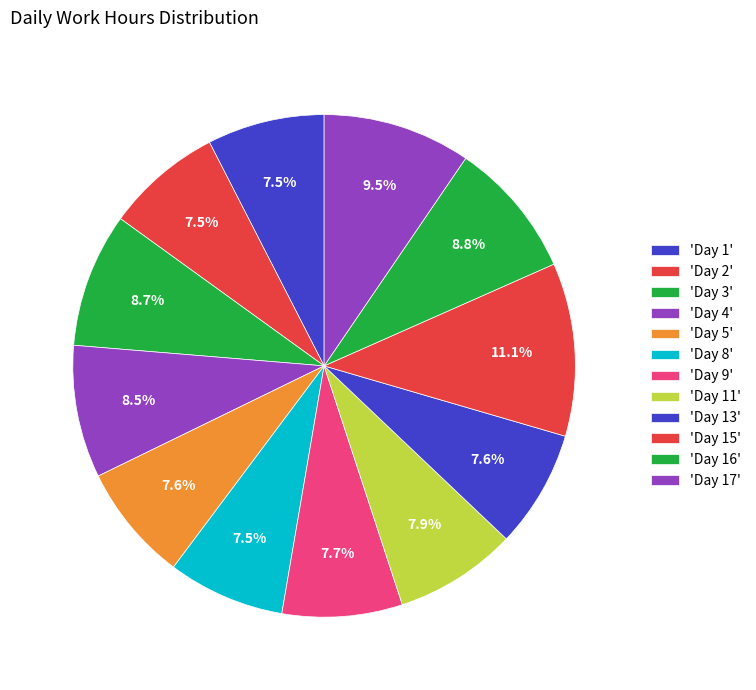

How many segments does this pie chart have?

12